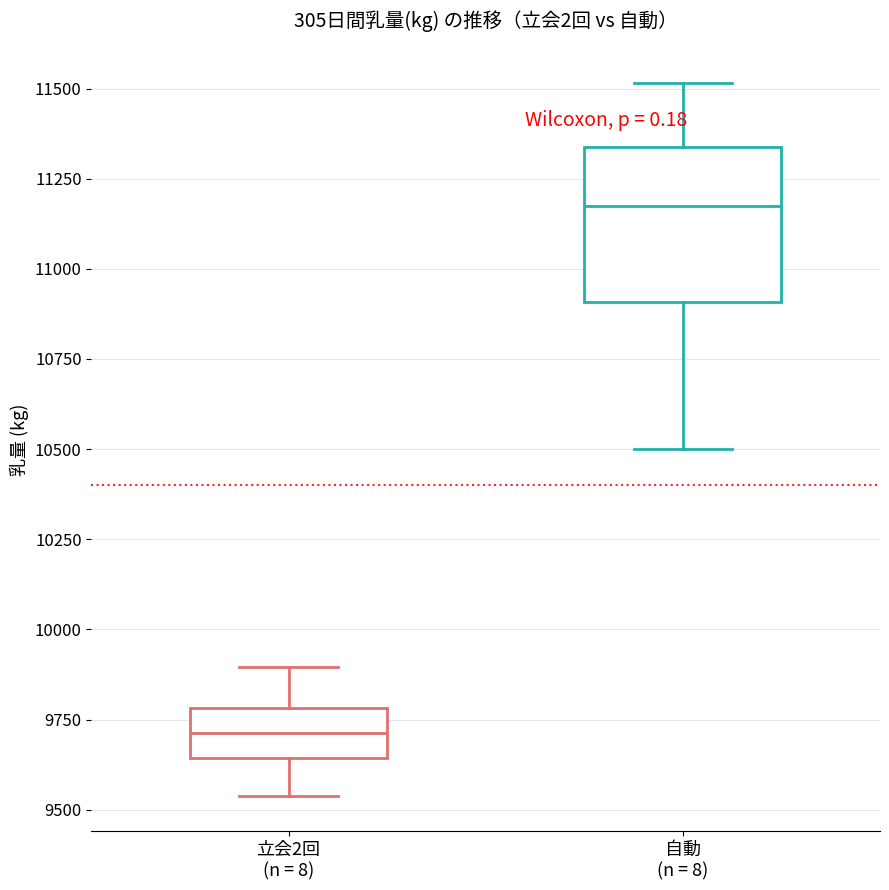

Comparing the boxes themselves (not the whiskers), which one is the tallest?

自動 (n = 8)